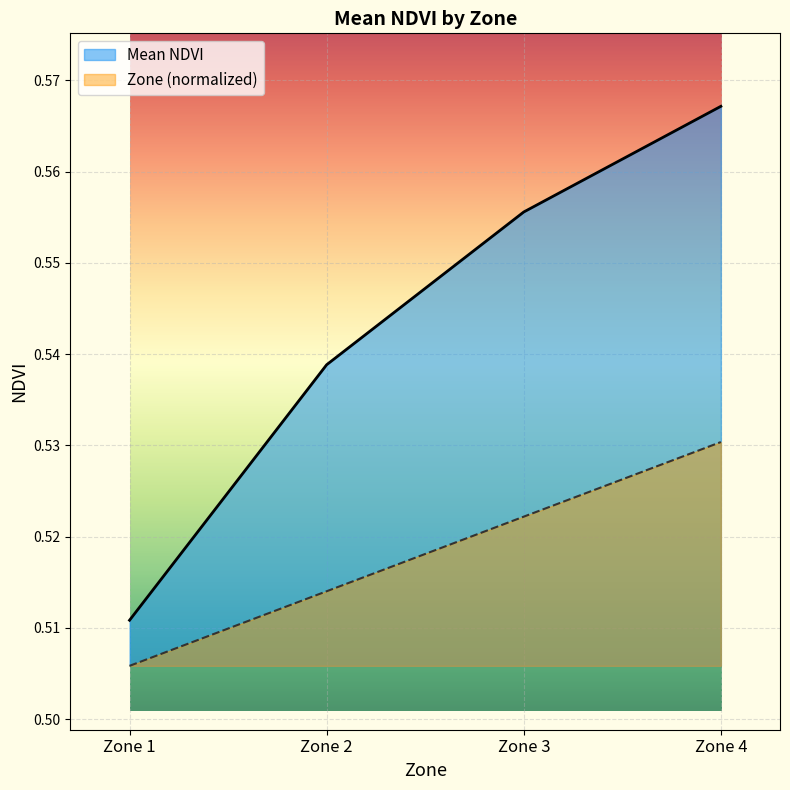

Is it true that the value at Zone 4 is 0.7?

False